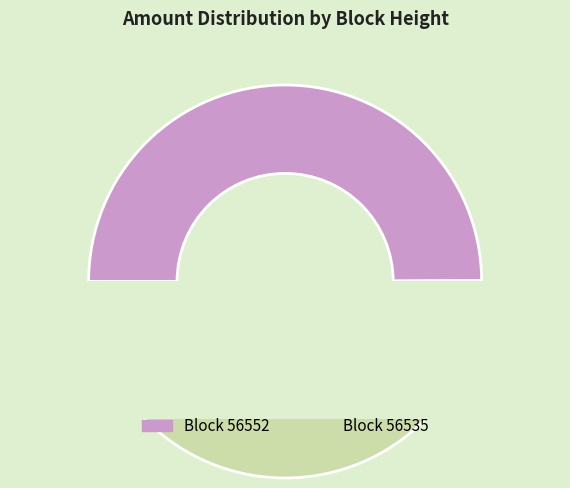

Is it true that 56552 is 9% of the pie?

False